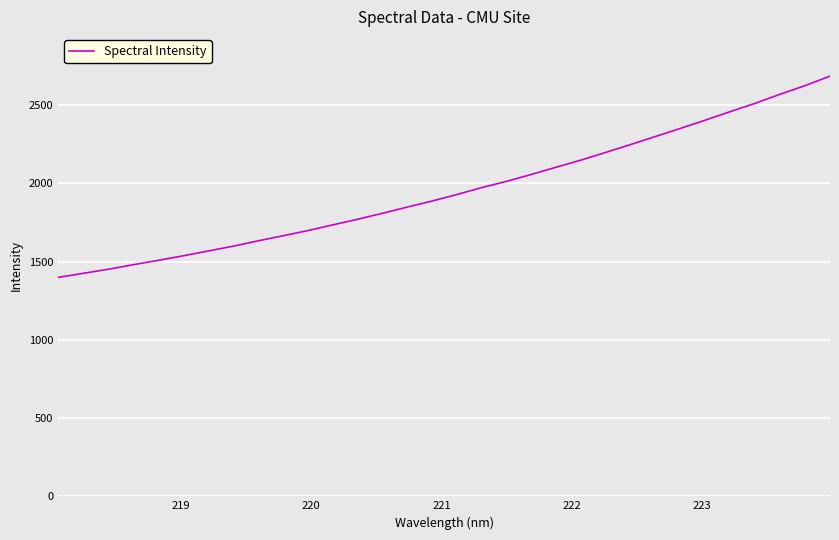

What is the smallest value displayed?

1398.7